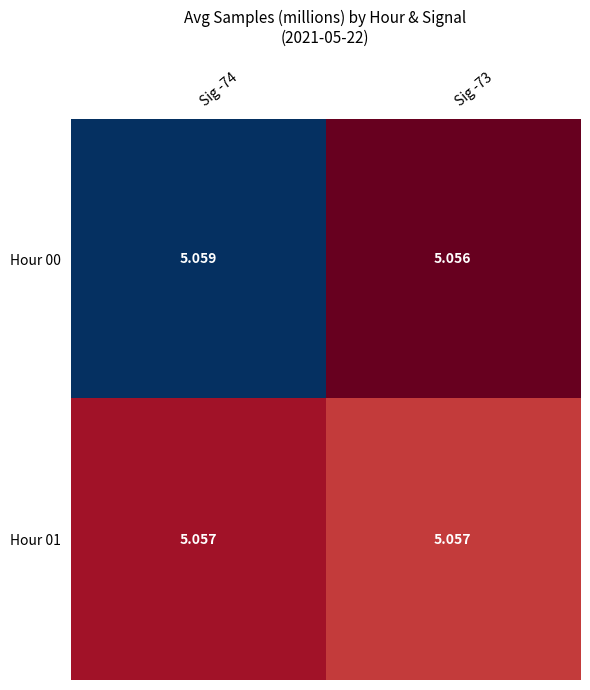

How many categories are shown in the chart?

2